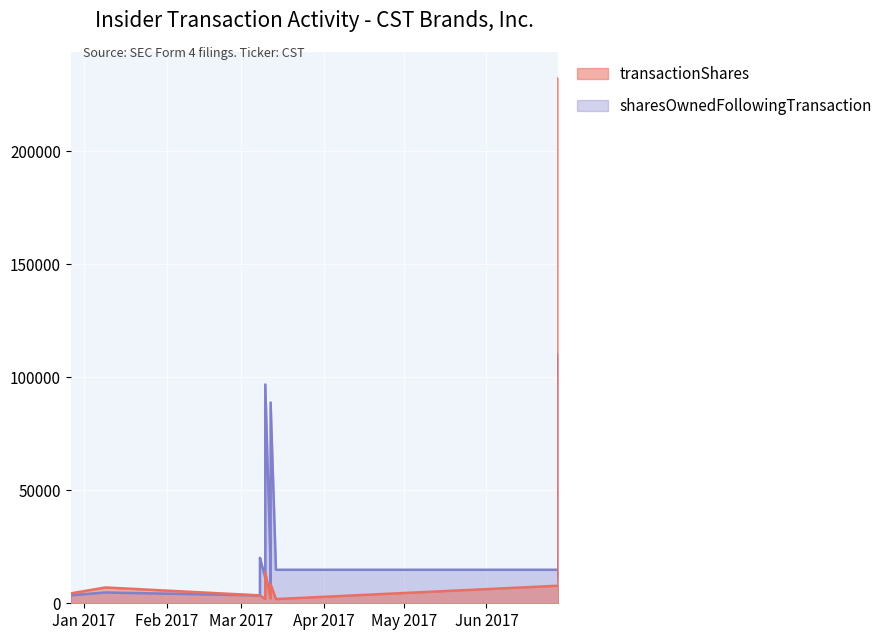

At 2017-03-08, list the series in order from smallest to largest.

transactionShares, sharesOwnedFollowingTransaction